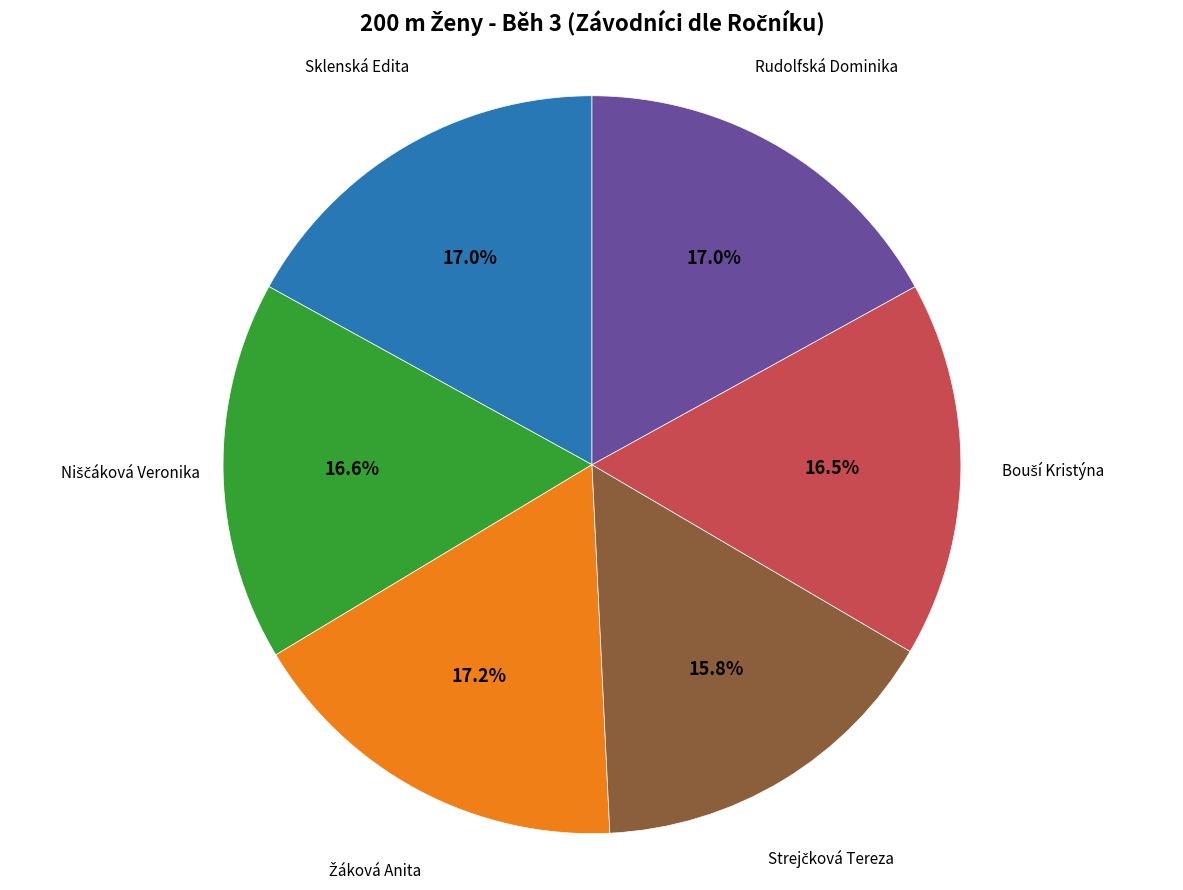

How many segments does this pie chart have?

6